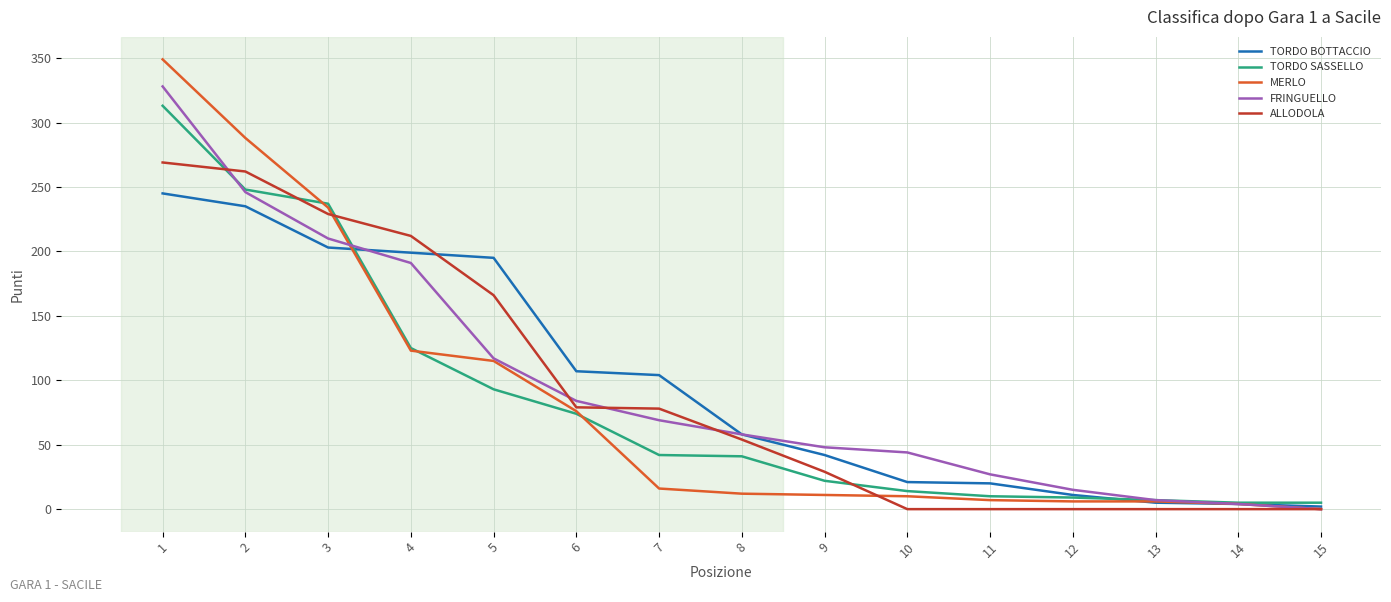

How many lines are shown in the chart?

5